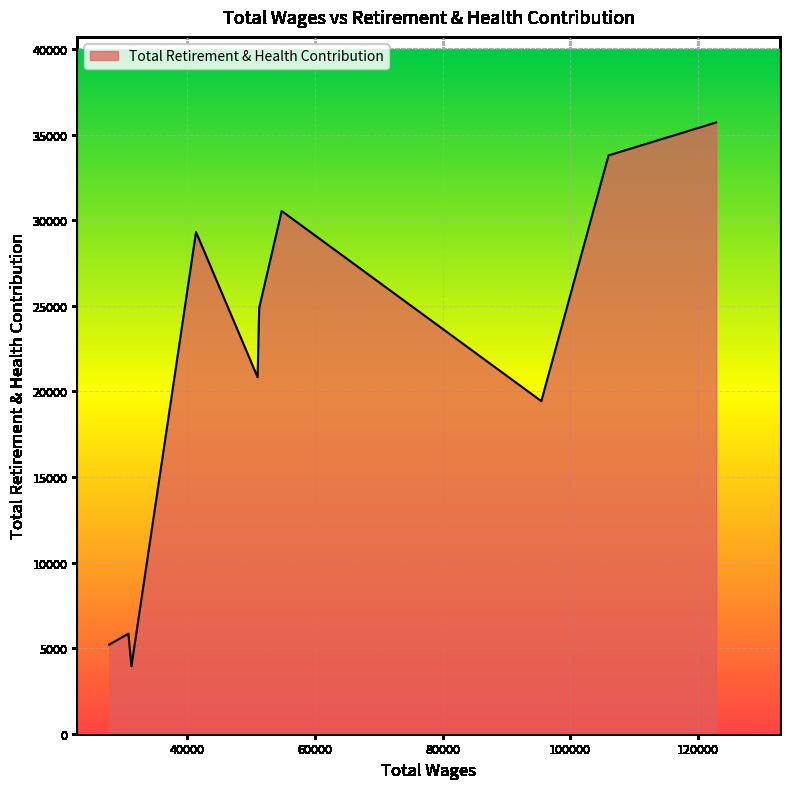

What is the greatest value displayed?

35710